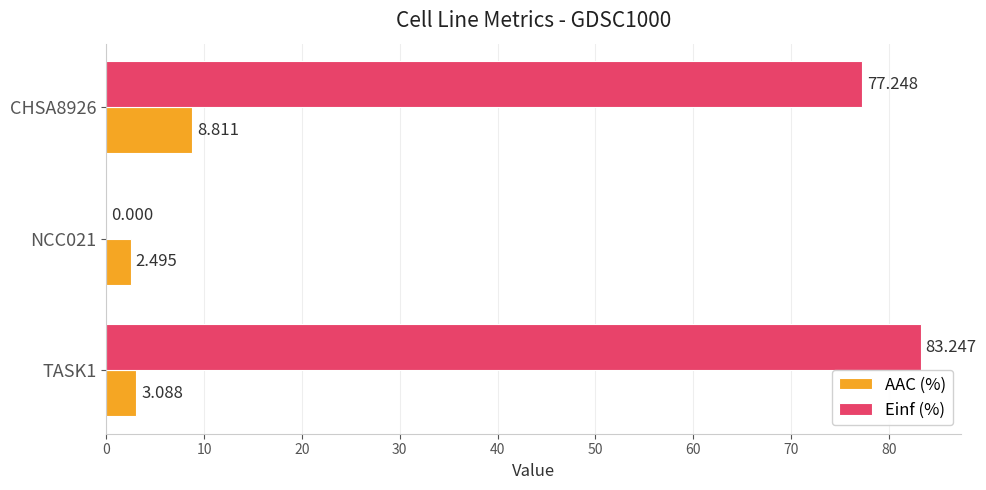

Which series changed the most between NCC021 and CHSA8926?

Einf (%)